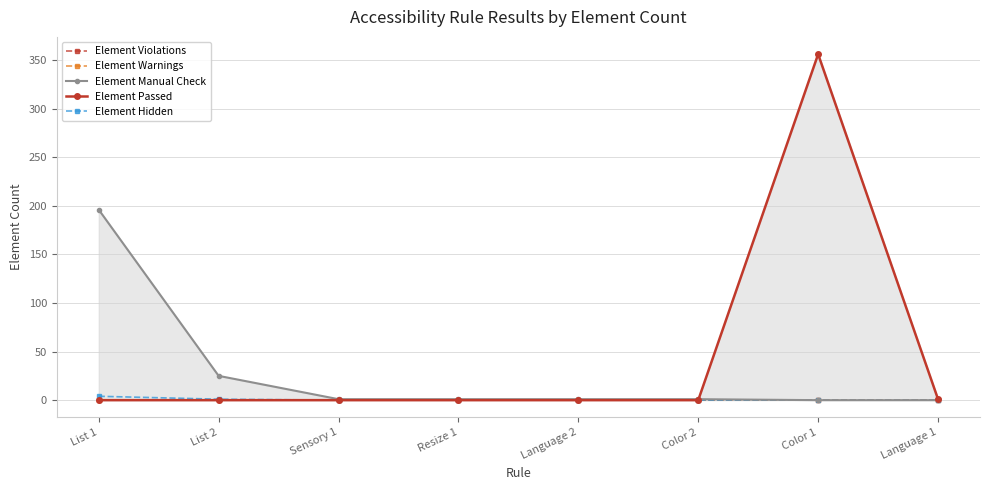

List the labels in order of Element Passed value, largest first.

Color 1, Language 1, List 1, List 2, Sensory 1, Resize 1, Language 2, Color 2